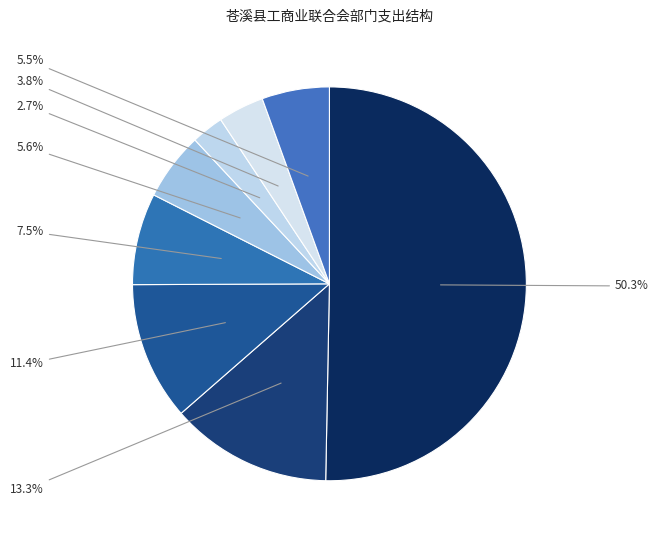

Count the number of slices in the pie.

8